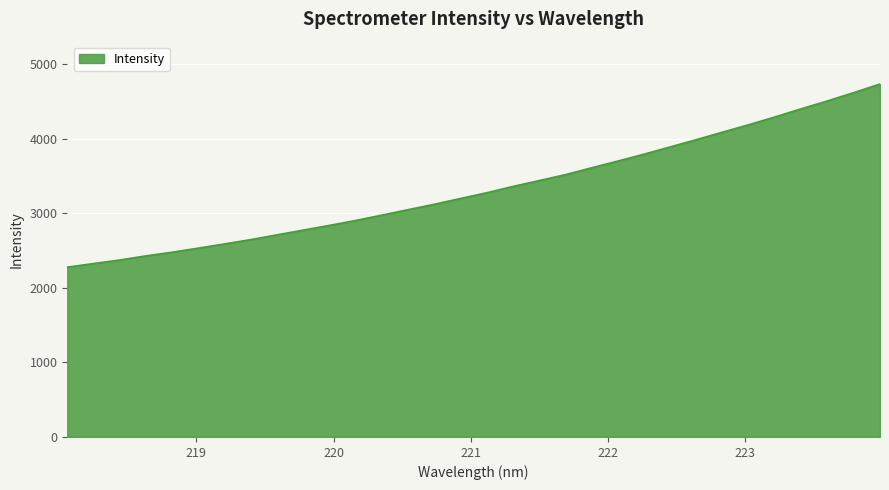

What is the minimum value shown in the chart?

2279.2